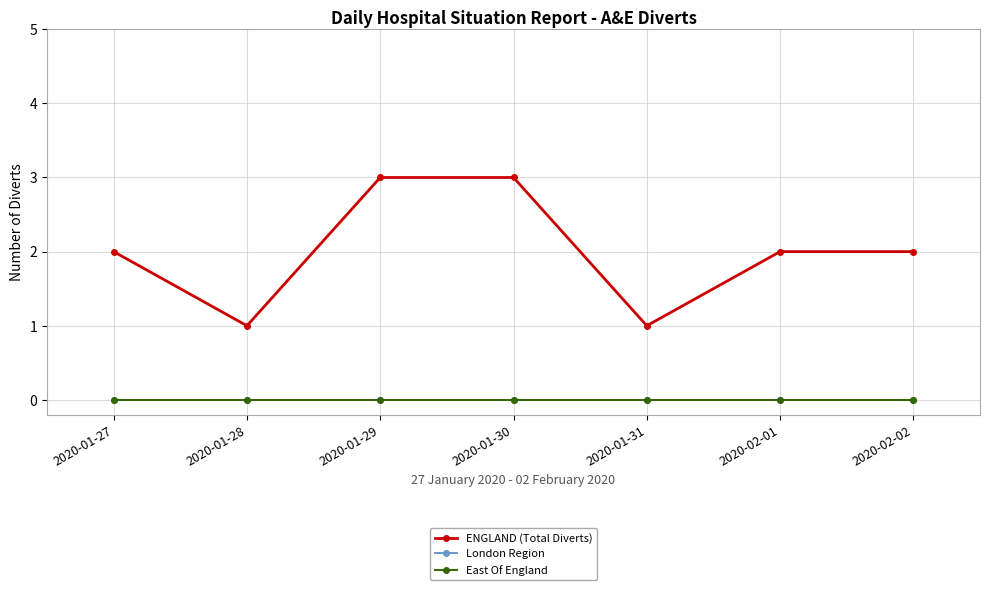

At which label does ENGLAND (Total Diverts) first exceed 2?

2020-01-29